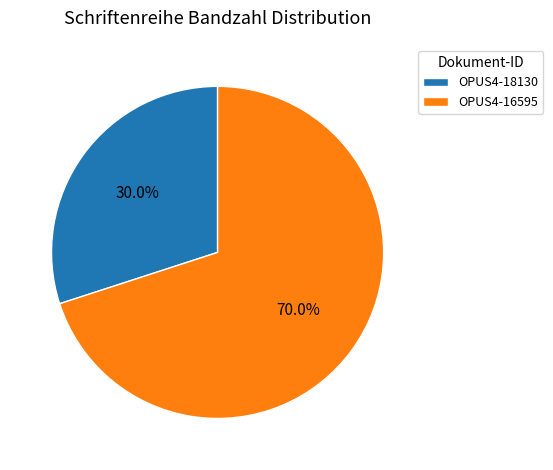

Rank the categories by value from highest to lowest.

OPUS4-16595, OPUS4-18130